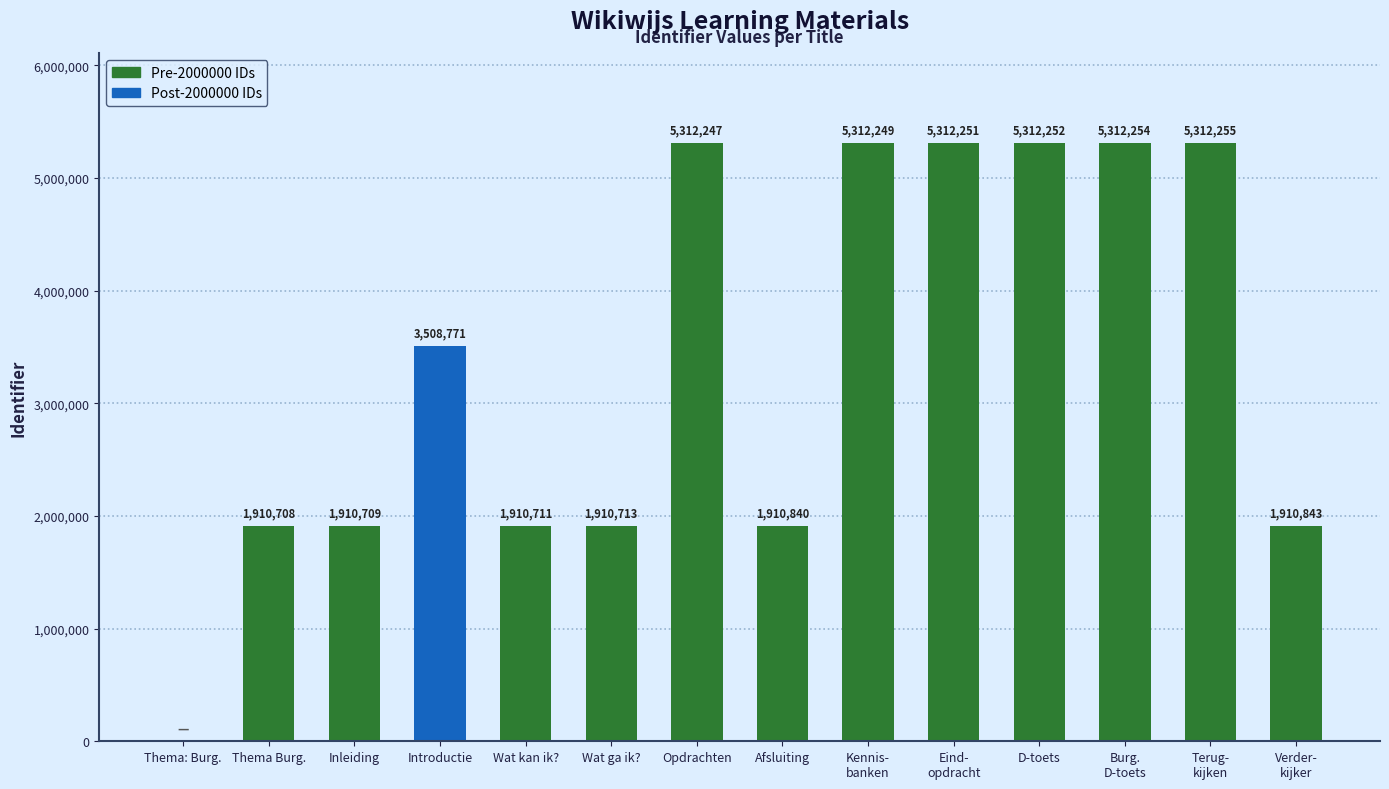

What is the sum of the values at Wat kan ik? and Eind-
opdracht?

7222962